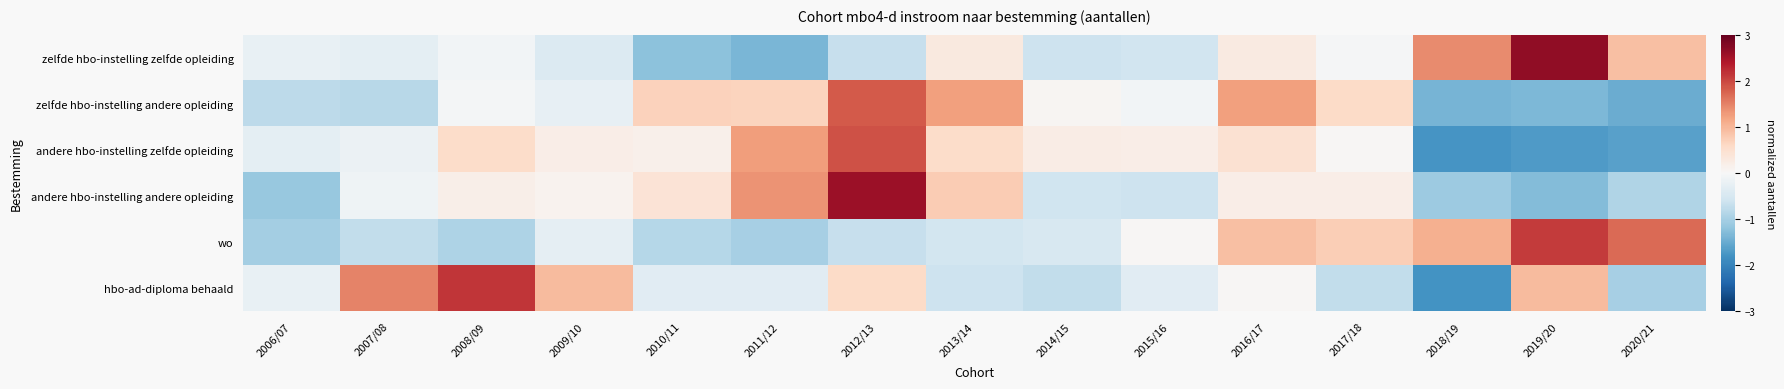

Which label corresponds to the smallest value in the chart?

2018/19